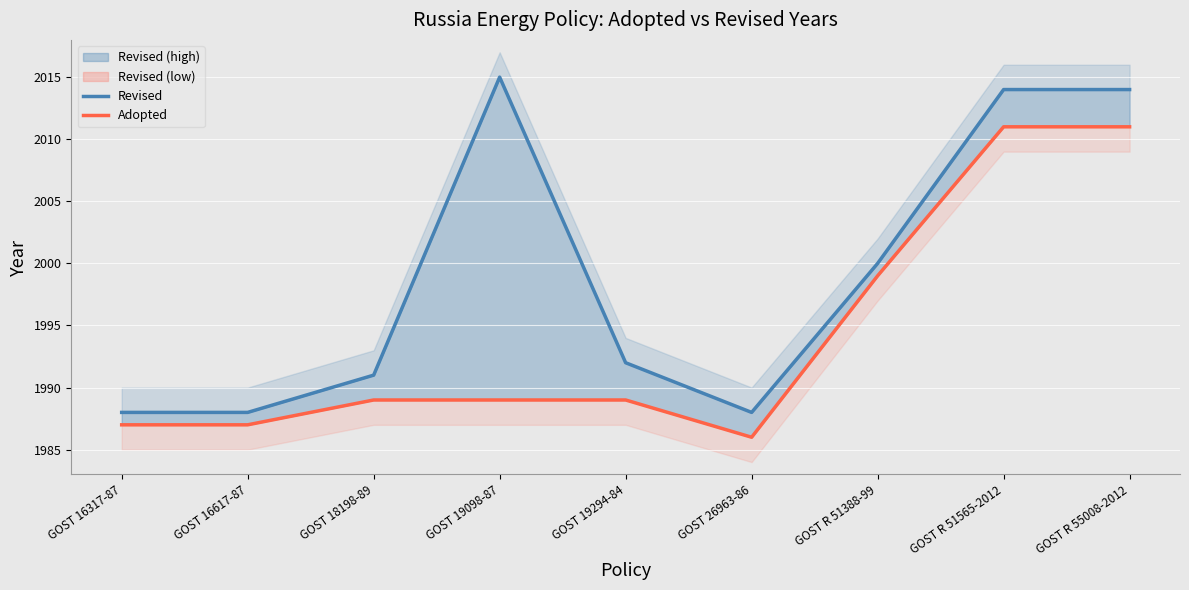

Rank the series at GOST R 51565-2012 from highest to lowest value.

Revised, Adopted